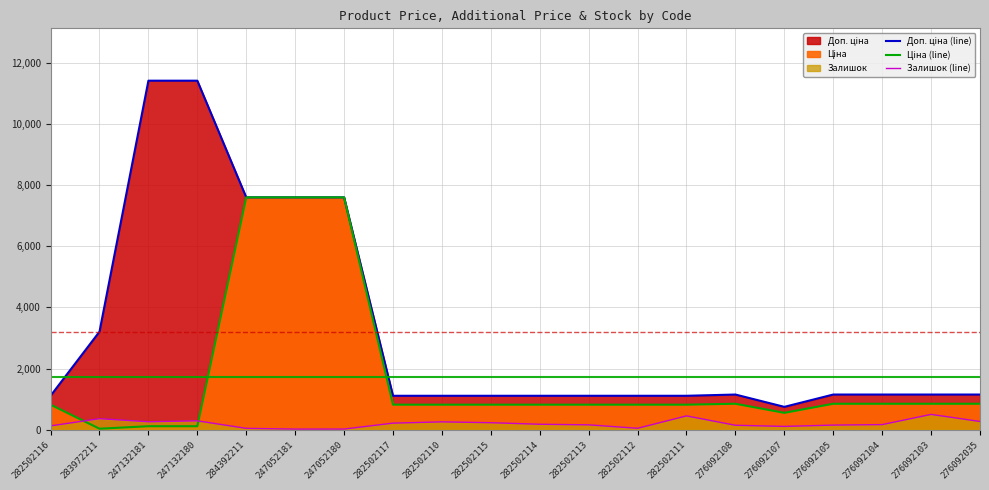

What is the difference between the highest and lowest values at 282502116?

984.2